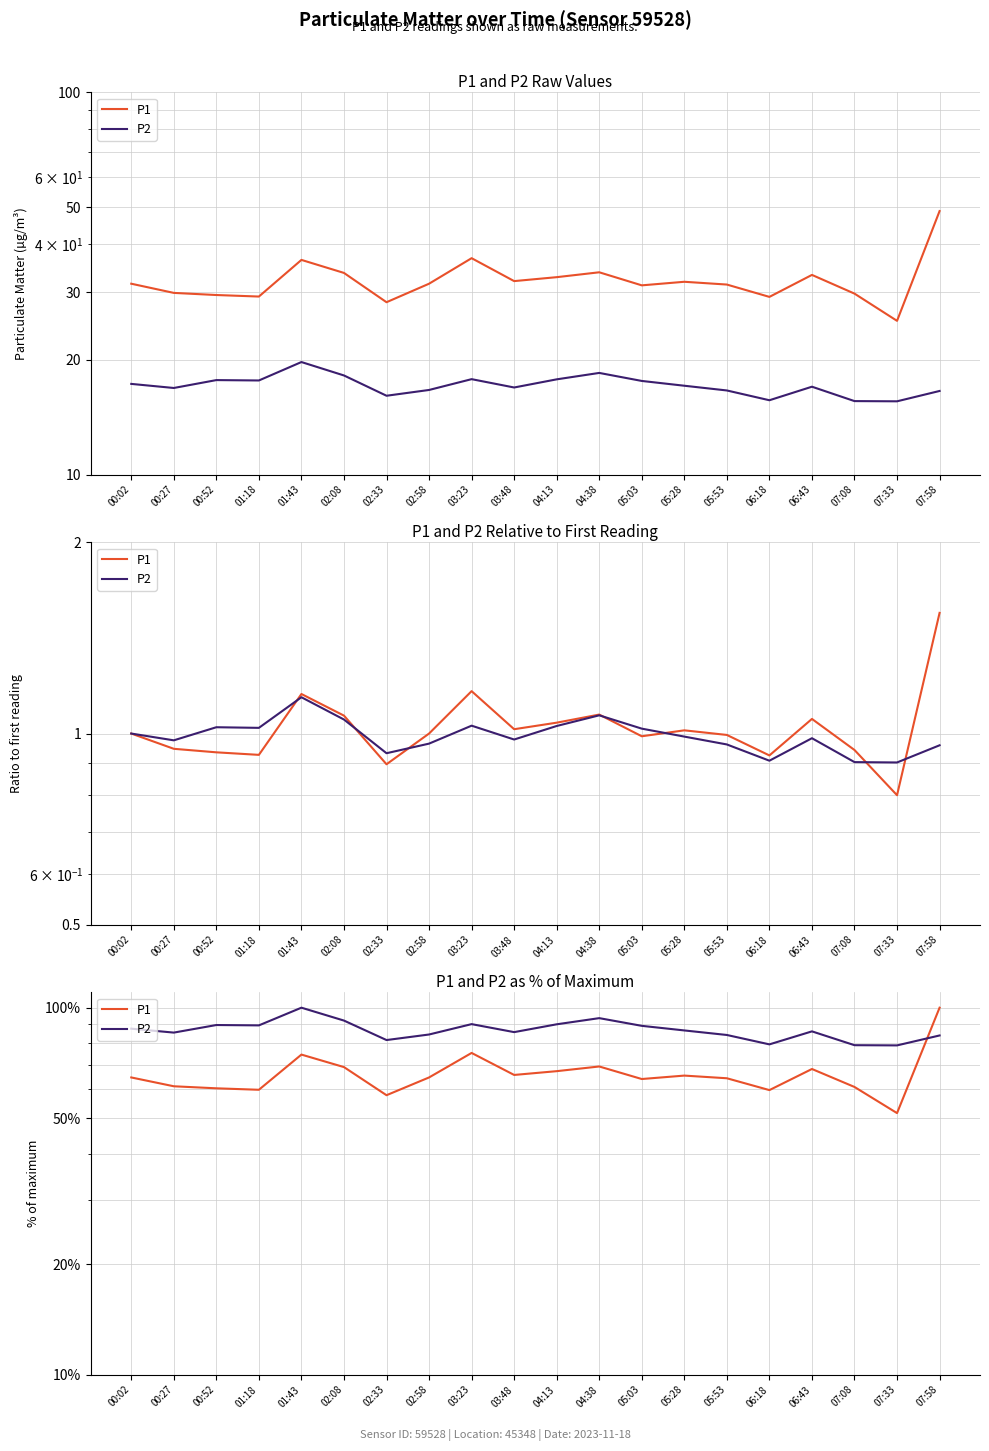

At which category does P2 reach its first local peak?

00:52